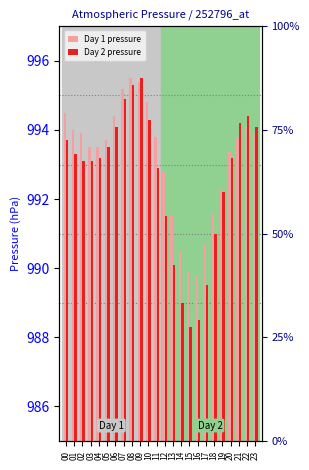

At which label does Day 1 pressure first exceed 993?

00